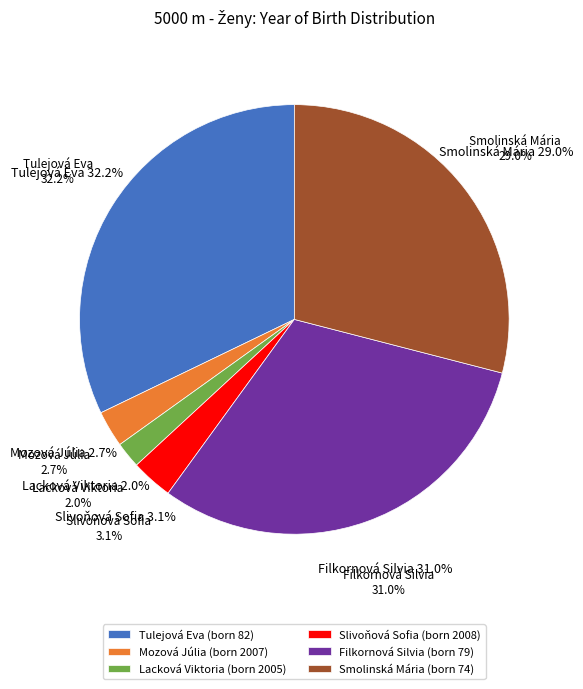

What percentage is NOT represented by Smolinská Mária?

71.0%